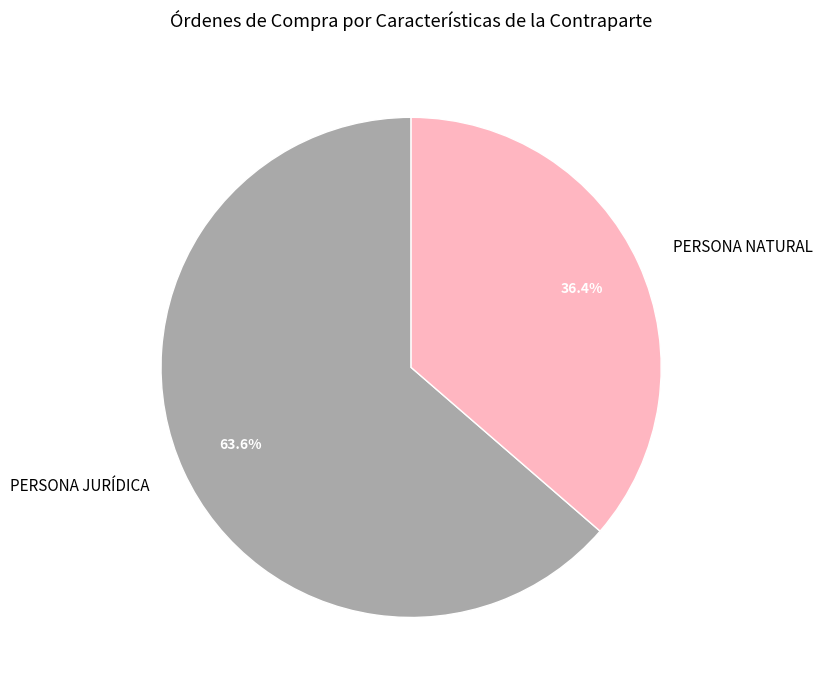

The PERSONA JURÍDICA slice represents 52% of the pie. True or false?

False